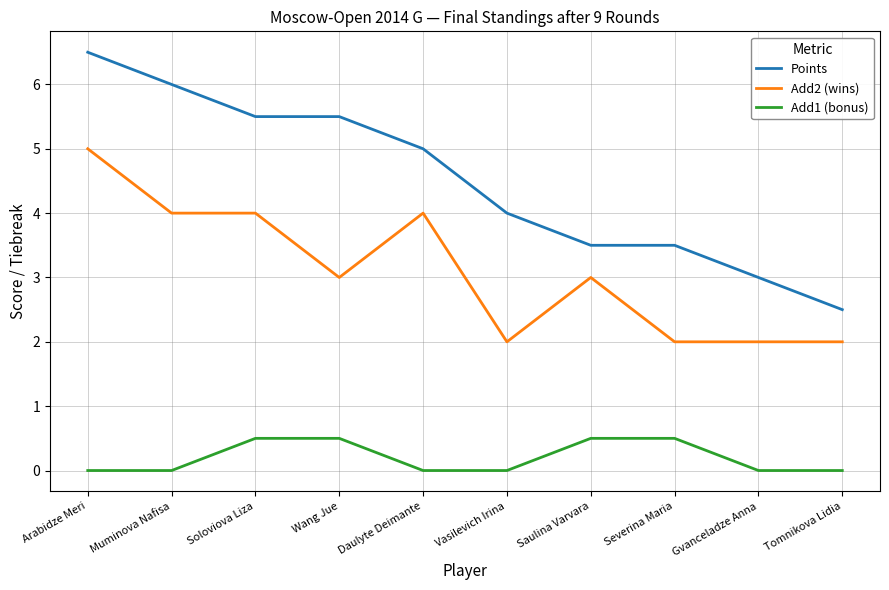

Does the chart display data point markers on the line(s)?

No